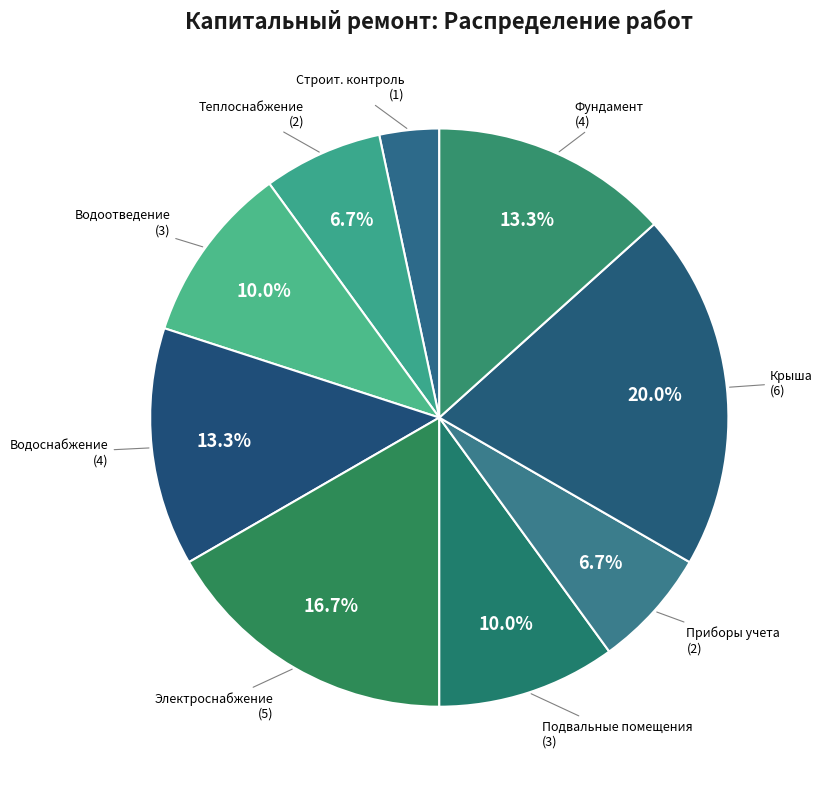

How many slices are in this pie chart?

9